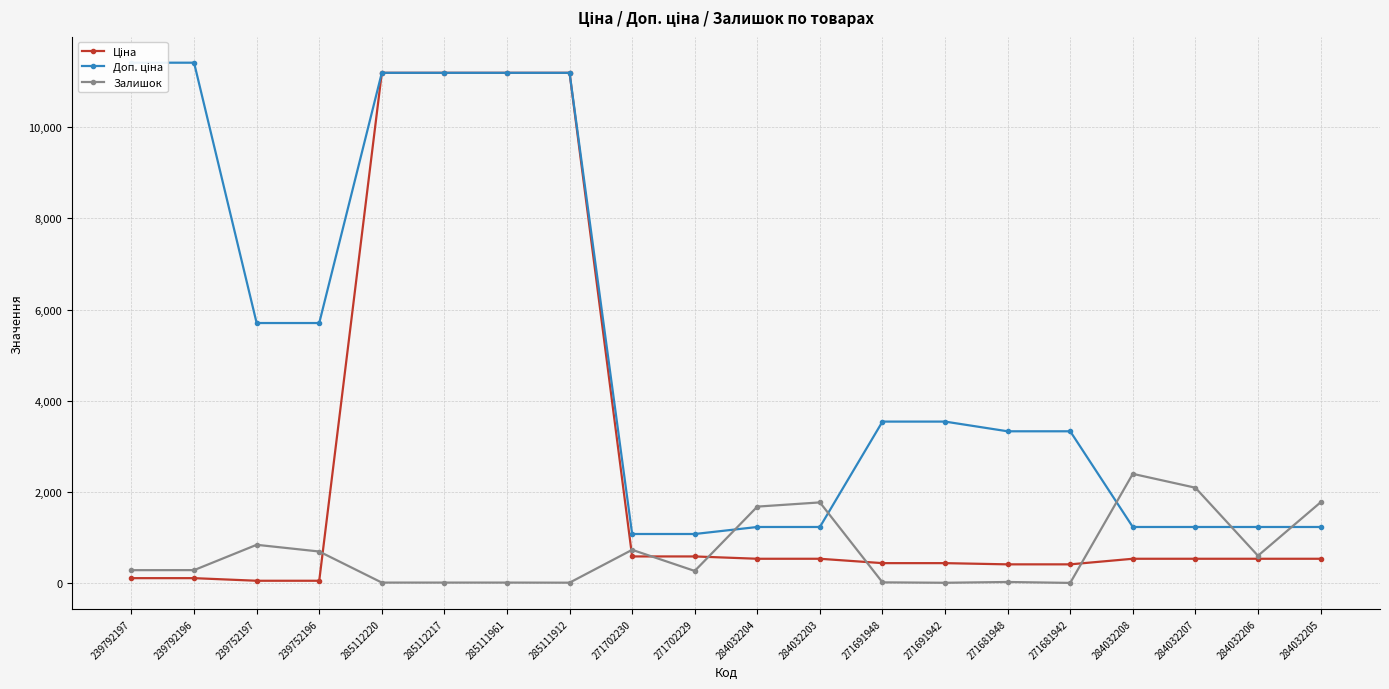

Which series has the largest total across all categories?

Доп. ціна